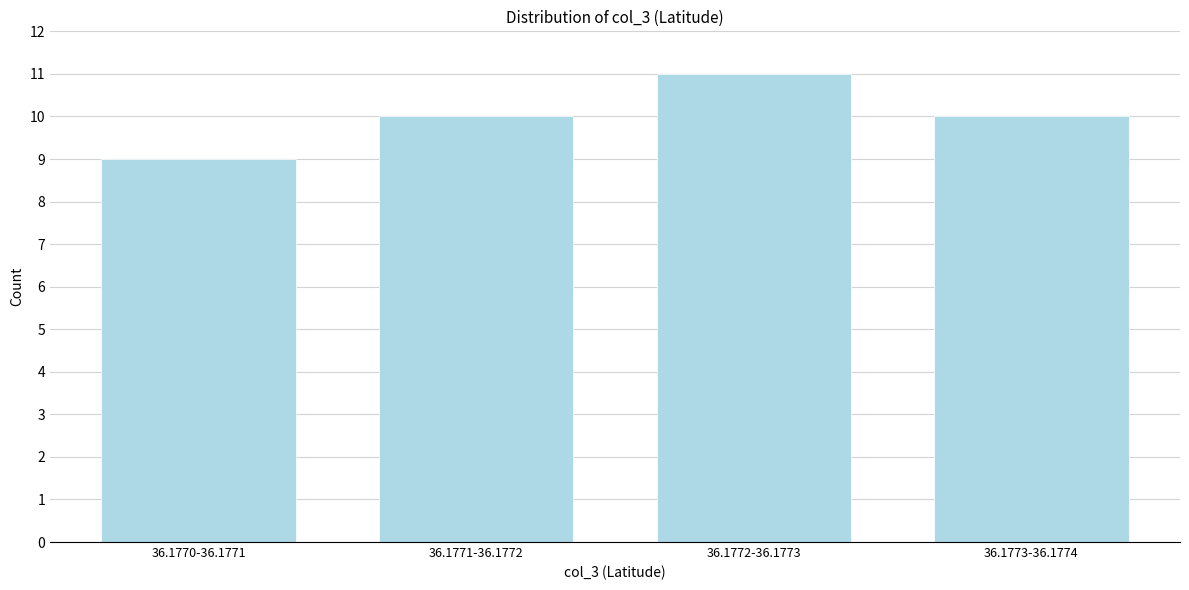

Reading left to right, transcribe all the data shown in this chart.

36.1770-36.1771=9	36.1771-36.1772=10	36.1772-36.1773=11	36.1773-36.1774=10